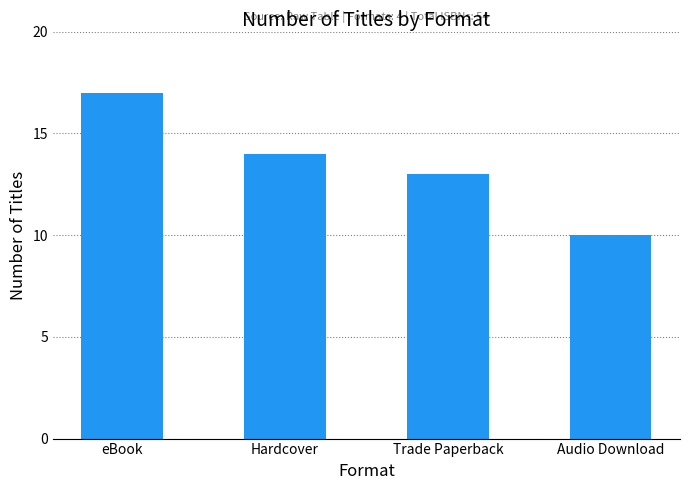

List the labels in order of value, largest first.

eBook, Hardcover, Trade Paperback, Audio Download